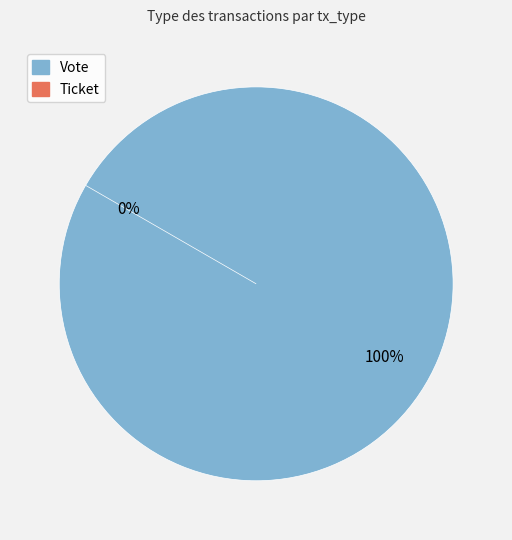

Combined, what portion of the pie is Ticket and Vote?

100.0%